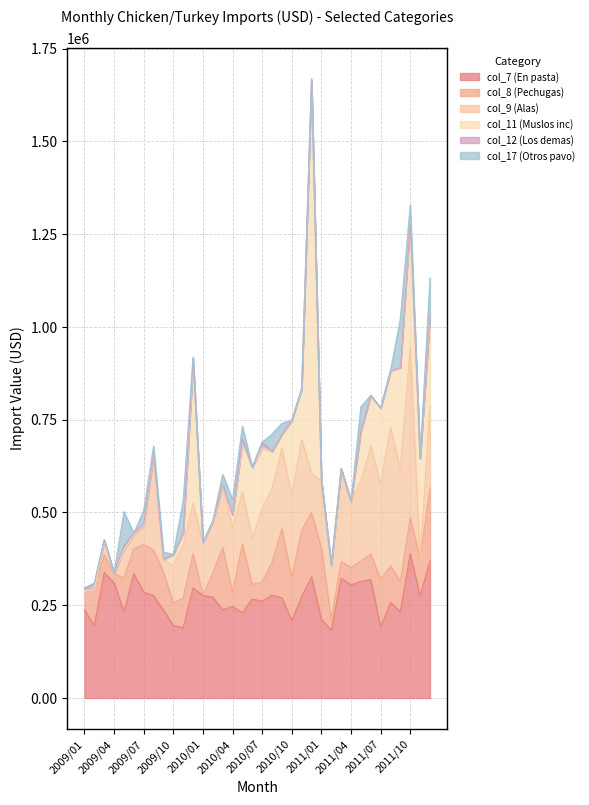

What is the difference between the highest and lowest values at 2011/05?

313608.5